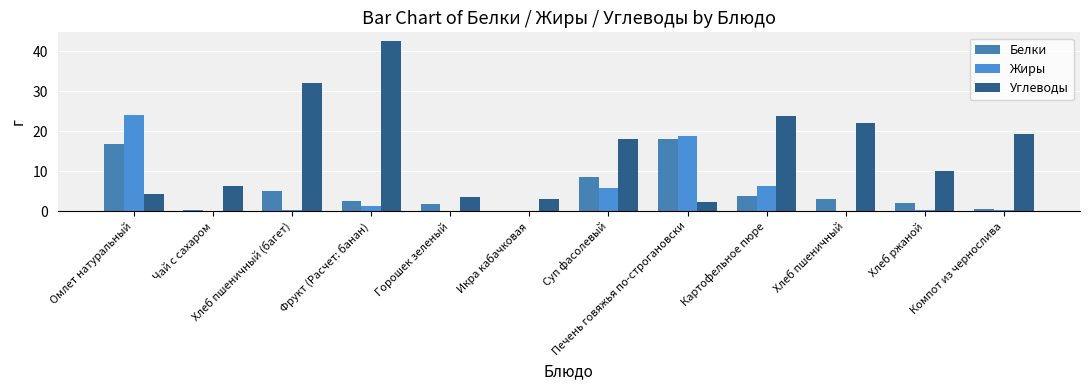

Is the value of Жиры at Фрукт (Расчет: банан) greater than the value of Белки at Горошек зеленый?

No